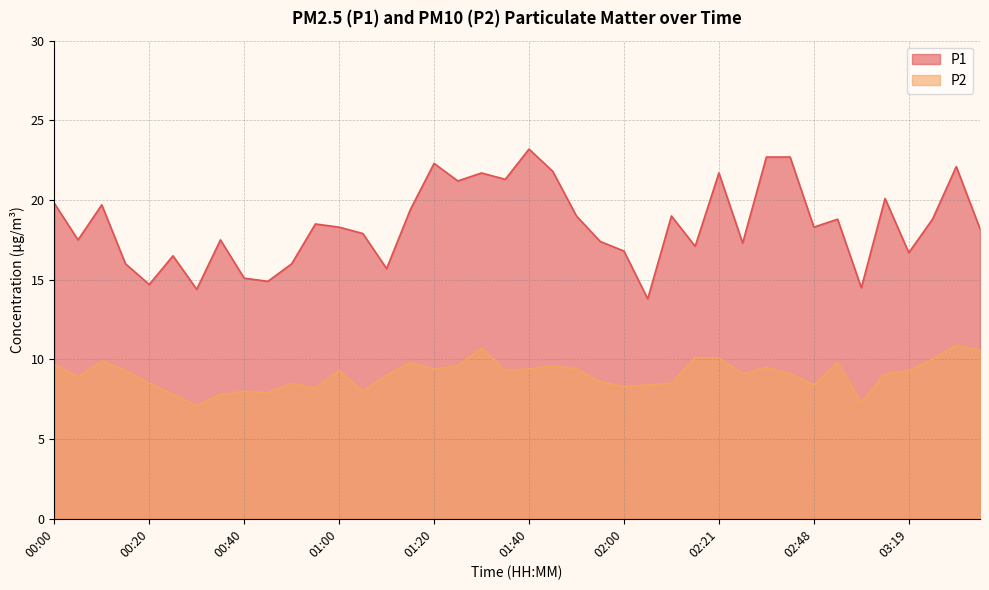

Rank the series by their maximum value, from lowest to highest.

P2, P1